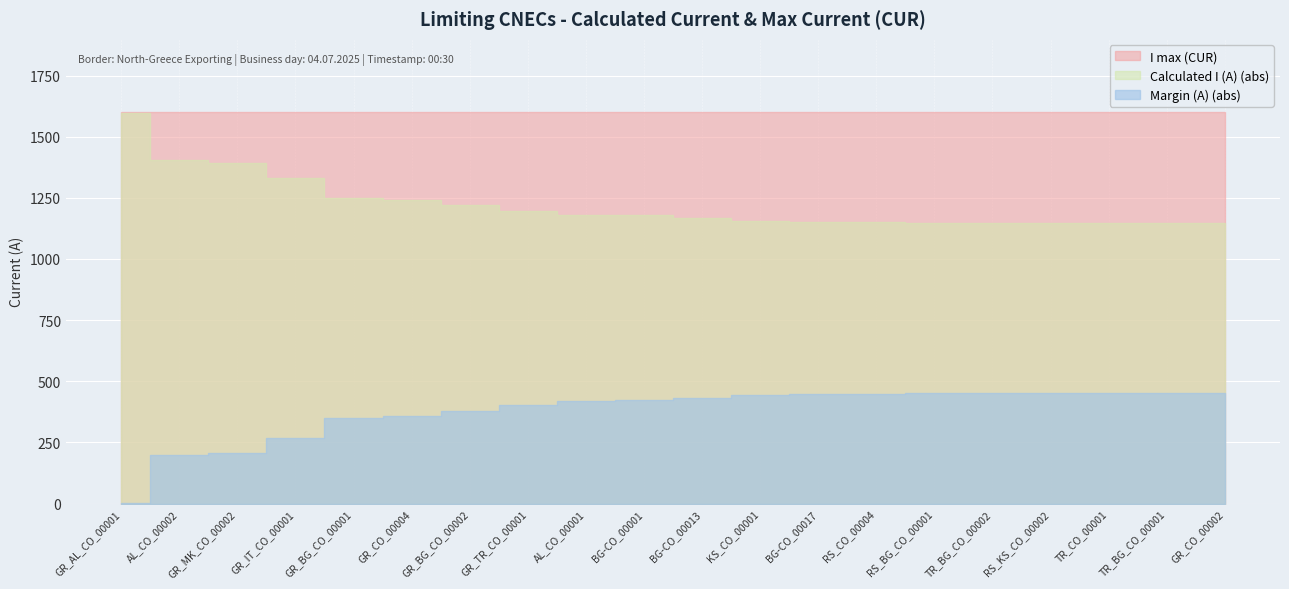

True or false: Margin (A) and I max (CUR) intersect in this chart.

False